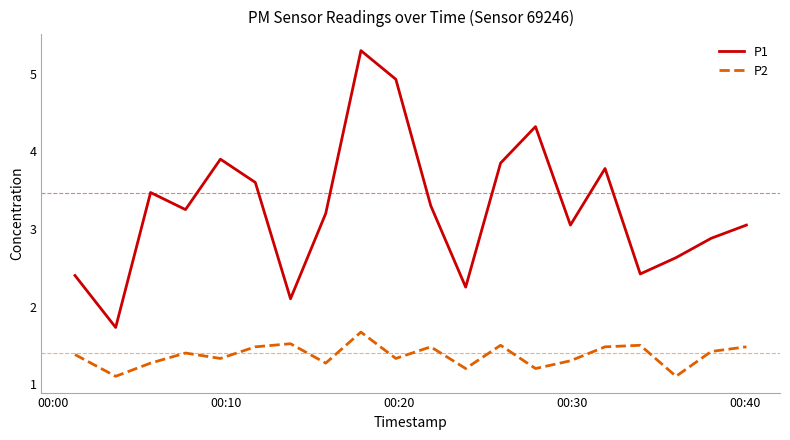

What are all the series names shown in the legend?

P1, P2